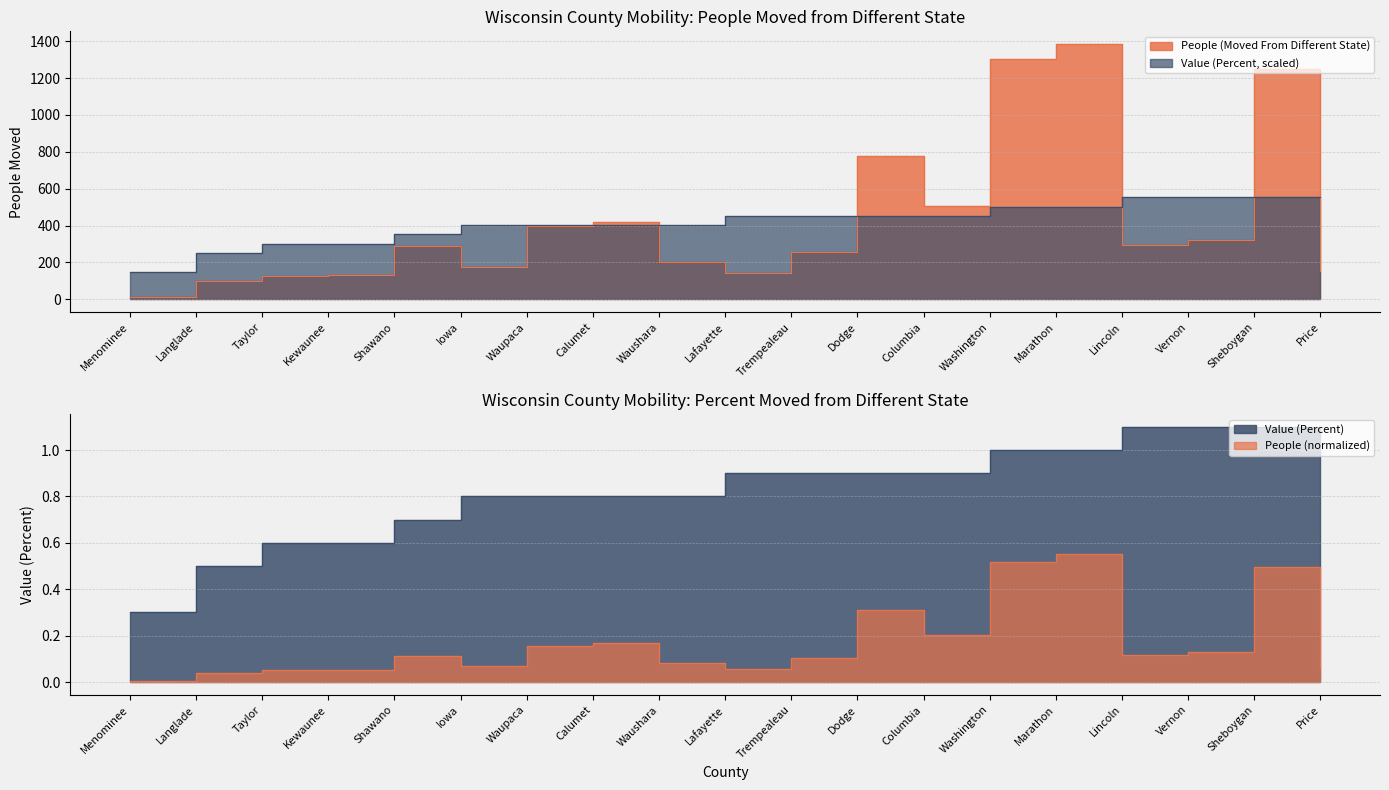

What is the value of the Value (Percent) point at the 6th from the left?

402.6